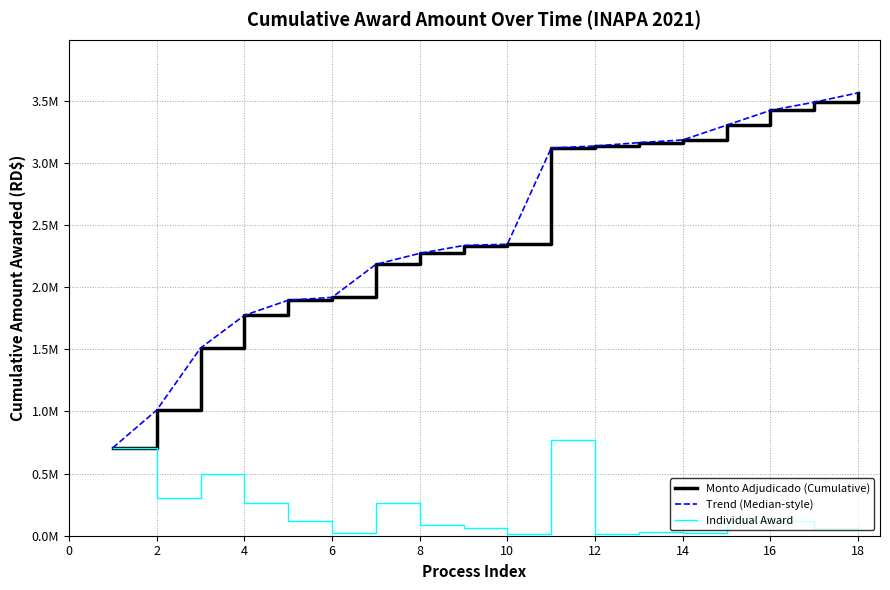

Does the chart display data point markers on the line(s)?

No